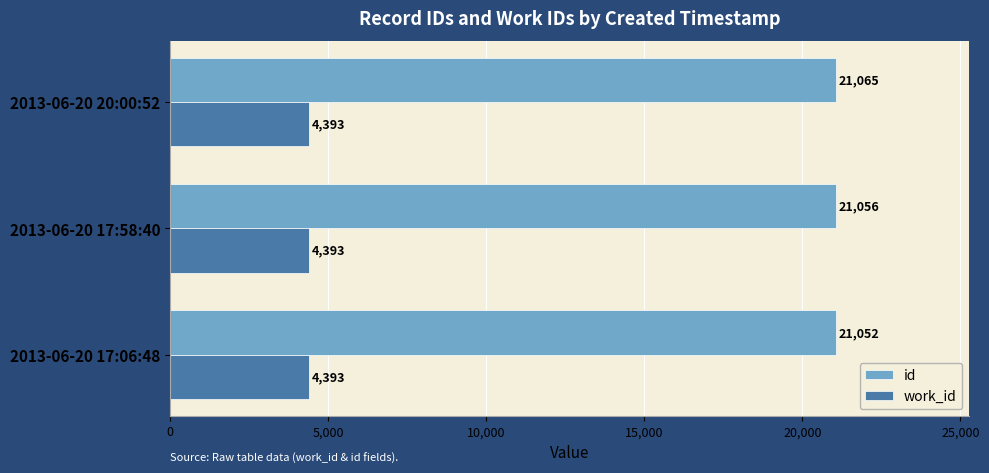

Is it true that id equals 7798 at 2013-06-20 17:06:48?

False